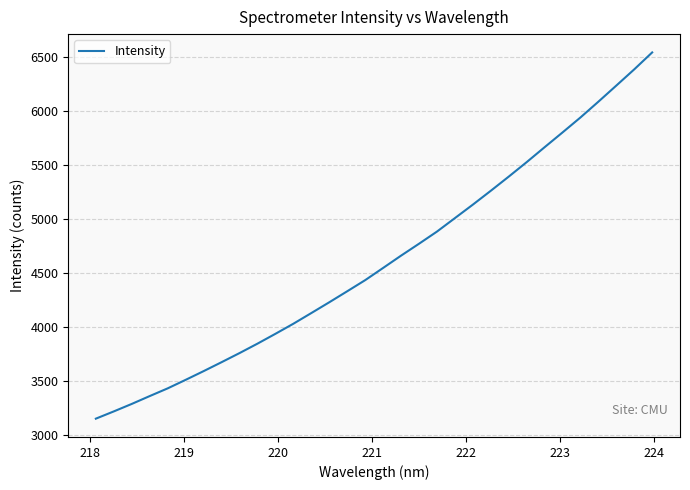

What is the greatest value displayed?

6541.2